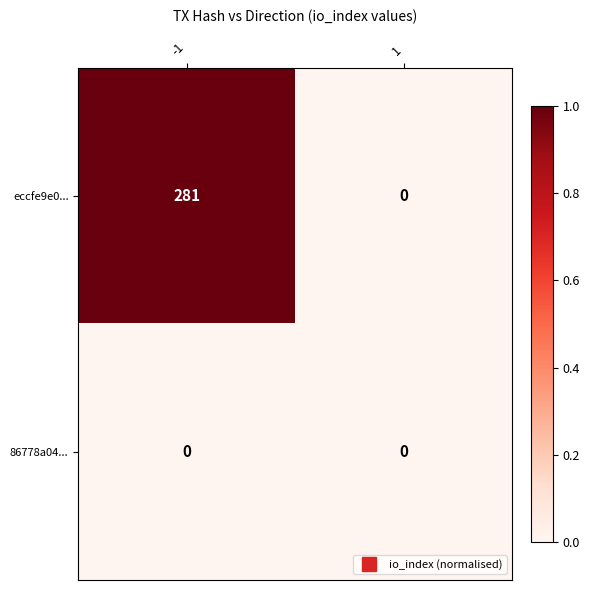

What is the difference between the highest and lowest values at -1?

281